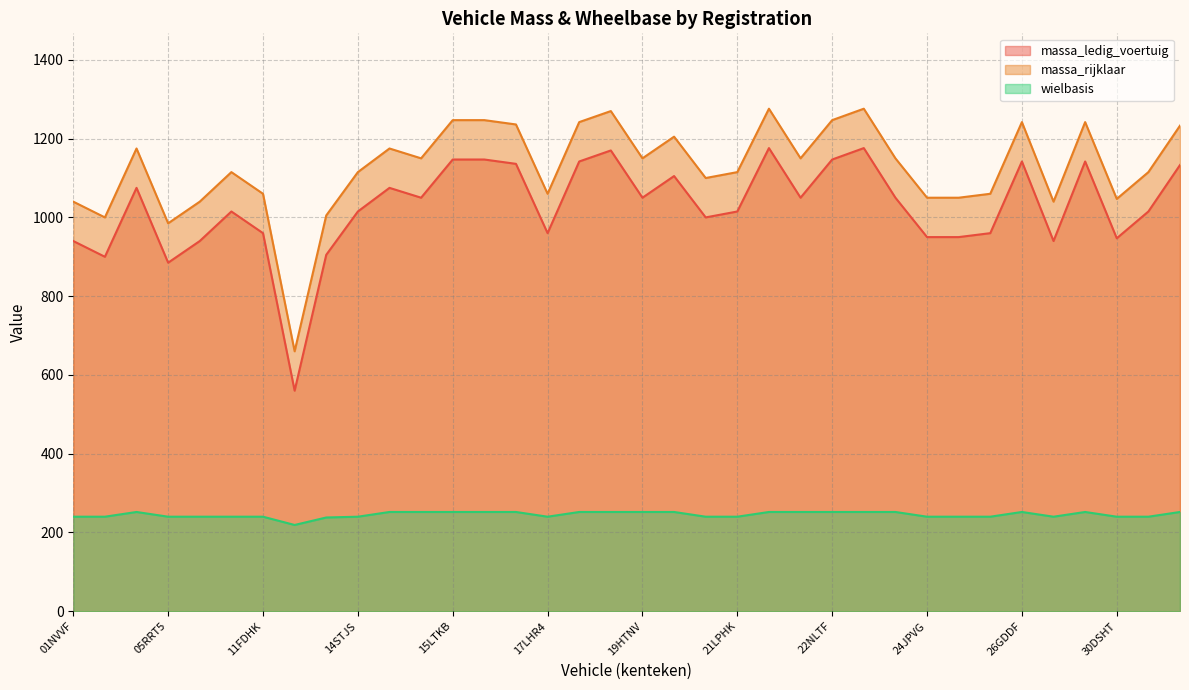

Reading left to right, list all the values displayed in this chart.

massa_ledig_voertuig: 01NVVF=940	03PZR9=900	05FGPH=1075	05RRT5=885	07DFFN=940	09PGTN=1015	11FDHK=960	12TKNH=560	14NDP2=905	14STJS=1015	15GTSK=1075	15LSPK=1050	15LTKB=1147	16KTK3=1147	17HRZS=1136	17LHR4=960	18DHLF=1142	19GTHX=1170	19HTNV=1050	1SKN22=1105	21GRXS=1000	21LPHK=1015	22JFKZ=1176	22JJZZ=1050	22NLTF=1147	23SNG8=1176	24DFSV=1050	24JPVG=950	25FTTG=950	25XBR7=960	26GDDF=1142	27DGVB=940	29FNZV=1142	30DSHT=947	31GRTT=1015	32HBLB=1133
massa_rijklaar: 01NVVF=1040	03PZR9=1000	05FGPH=1175	05RRT5=985	07DFFN=1040	09PGTN=1115	11FDHK=1060	12TKNH=660	14NDP2=1005	14STJS=1115	15GTSK=1175	15LSPK=1150	15LTKB=1247	16KTK3=1247	17HRZS=1236	17LHR4=1060	18DHLF=1242	19GTHX=1270	19HTNV=1150	1SKN22=1205	21GRXS=1100	21LPHK=1115	22JFKZ=1276	22JJZZ=1150	22NLTF=1247	23SNG8=1276	24DFSV=1150	24JPVG=1050	25FTTG=1050	25XBR7=1060	26GDDF=1242	27DGVB=1040	29FNZV=1242	30DSHT=1047	31GRTT=1115	32HBLB=1233
wielbasis: 01NVVF=240	03PZR9=240	05FGPH=252	05RRT5=240	07DFFN=240	09PGTN=240	11FDHK=240	12TKNH=219	14NDP2=238	14STJS=240	15GTSK=252	15LSPK=252	15LTKB=252	16KTK3=252	17HRZS=252	17LHR4=240	18DHLF=252	19GTHX=252	19HTNV=252	1SKN22=252	21GRXS=240	21LPHK=240	22JFKZ=252	22JJZZ=252	22NLTF=252	23SNG8=252	24DFSV=252	24JPVG=240	25FTTG=240	25XBR7=240	26GDDF=252	27DGVB=240	29FNZV=252	30DSHT=240	31GRTT=240	32HBLB=252